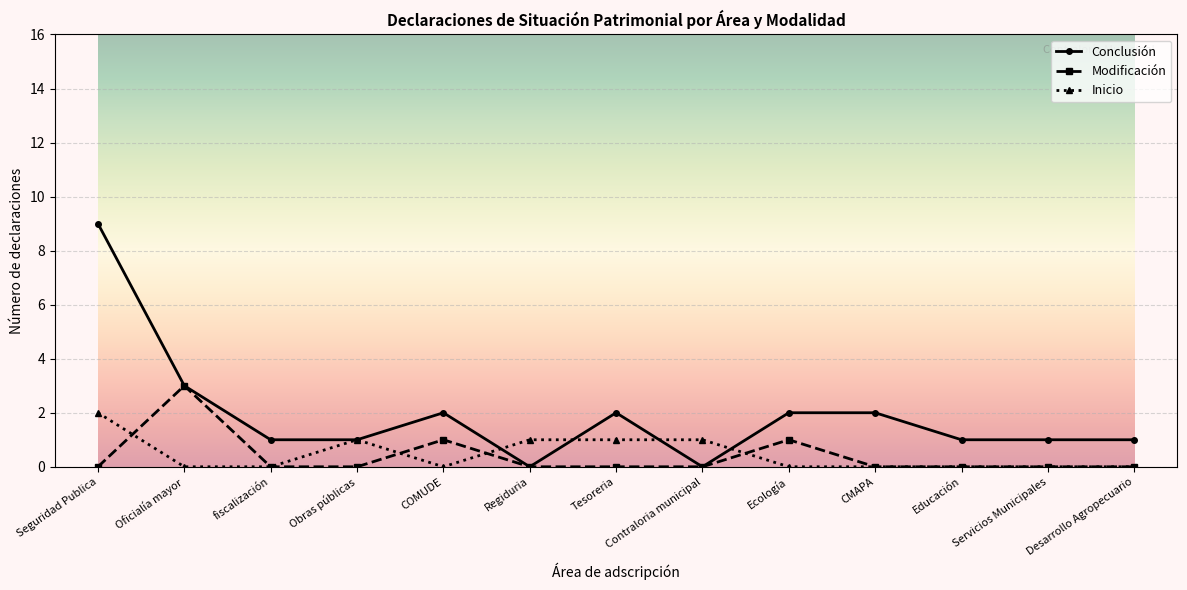

What is the difference between the highest and lowest values at Oficialía mayor?

3